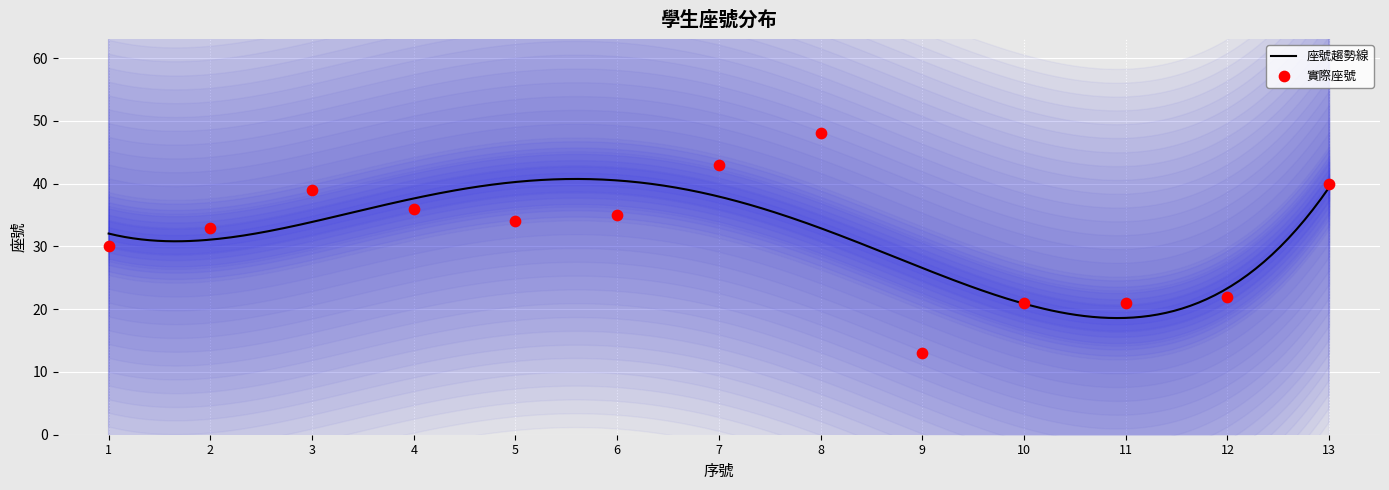

Approximately how many times larger is the value at 13 compared to 7?

0.9